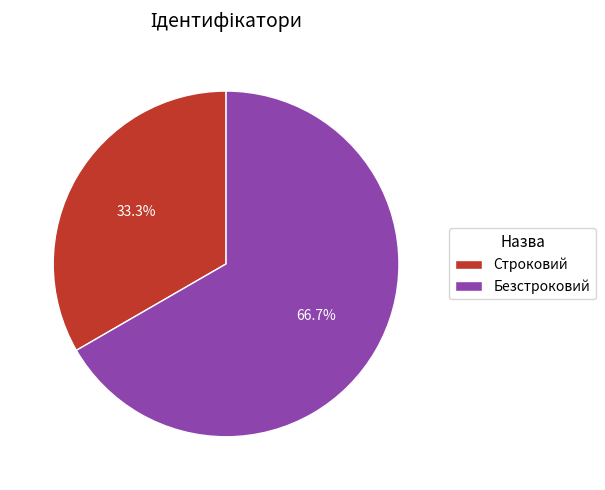

Is it true that Безстроковий is 59% of the pie?

False